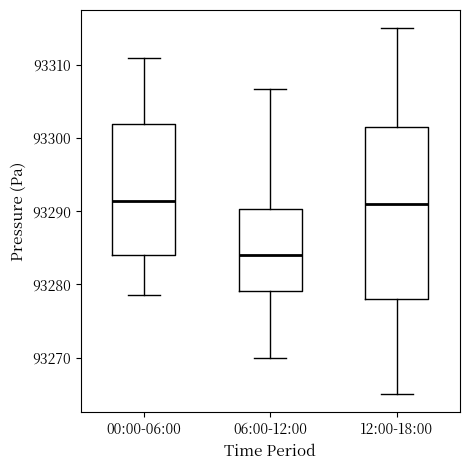

Where does the median line of the box for 06:00-12:00 sit on the y-axis? The values are not printed on the chart, so give them approximately, as read against the axis.

93284